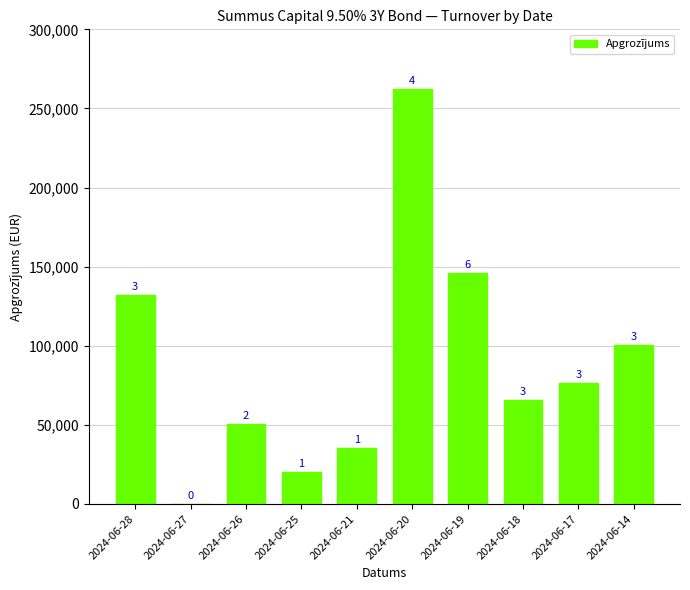

Which category has the highest value across all series?

2024-06-20